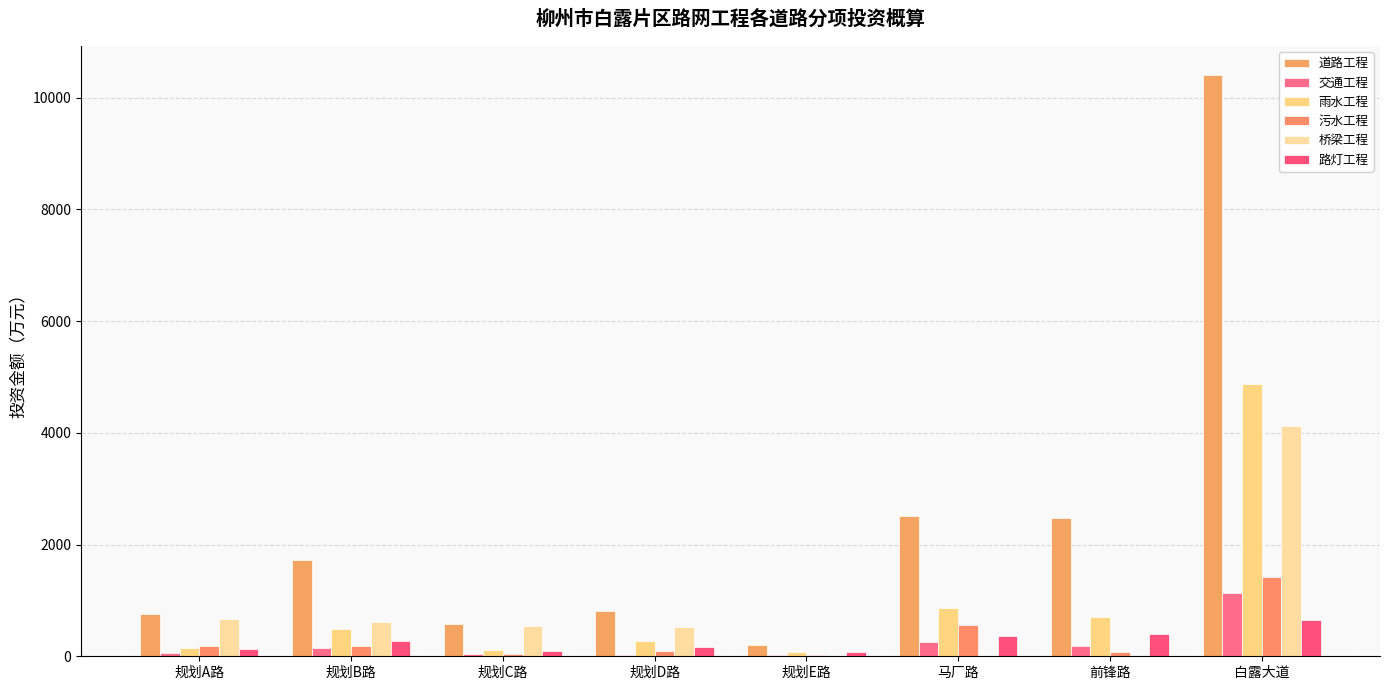

Reading left to right, transcribe all the data shown in this chart.

道路工程: 751.9	1731.4	580.8	807.3	195.1	2510.0	2473.7	10403.6
交通工程: 64.6	144.1	37.8	30.4	16.4	249.2	183.4	1140.0
雨水工程: 141.2	485.9	119.3	268.5	76.8	865.6	694.6	4877.3
污水工程: 189.1	178.9	39.1	99.4	26.5	565.6	71.3	1412.1
桥梁工程: 668.7	612.3	548.2	523.6	0.0	0.0	0.0	4121.2
路灯工程: 129.5	267.3	89.4	170.1	76.6	356.1	402.1	658.1